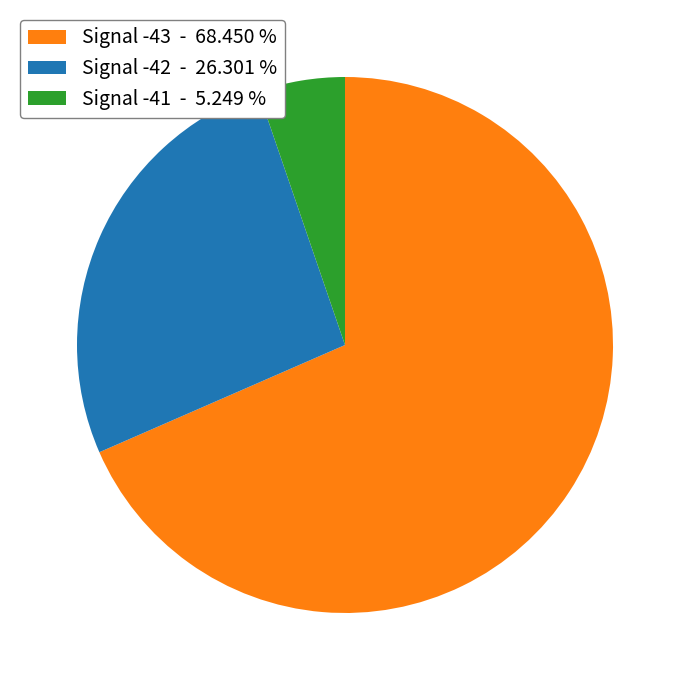

Which slice is the largest?

Signal -43 - 68.450 %